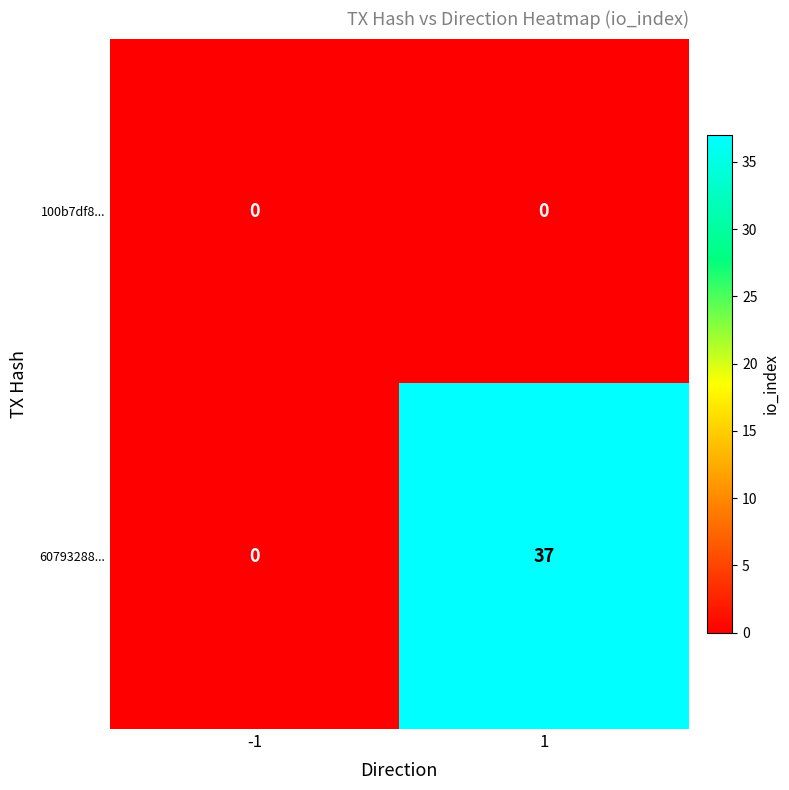

The 100b7df8... series shows 0 at 1. True or false?

True